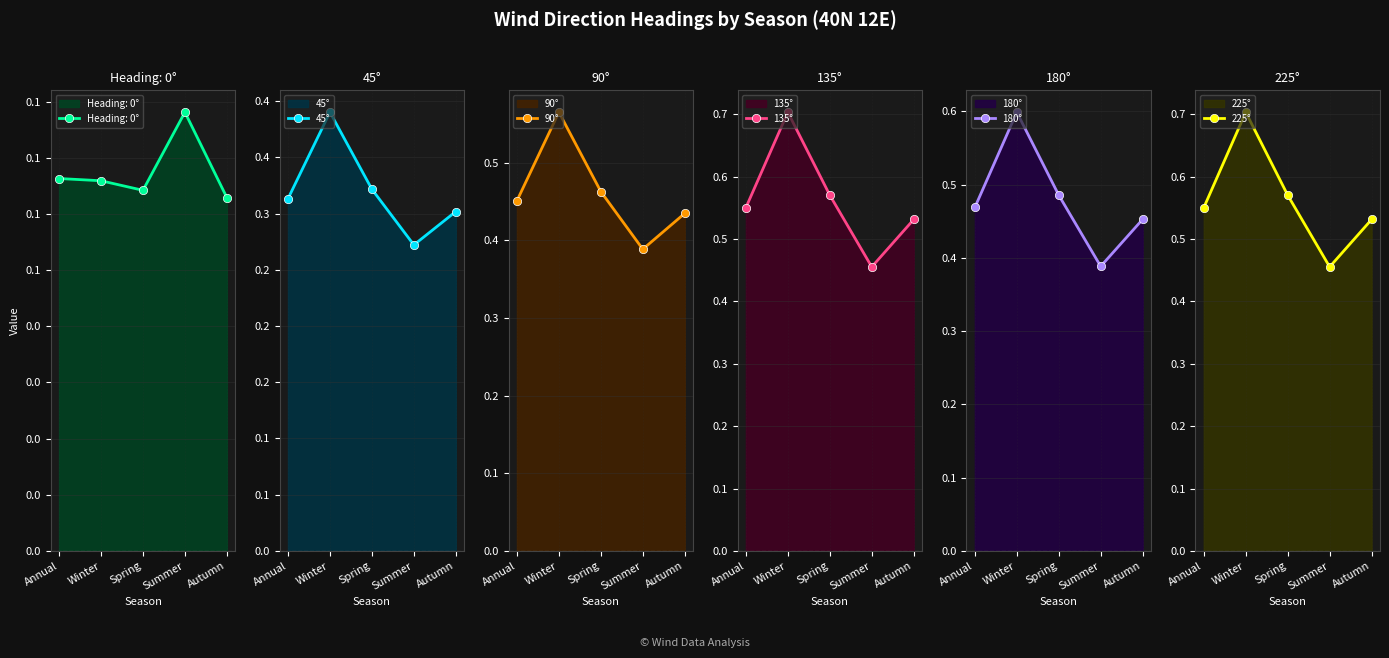

True or false: 135° and 45° intersect in this chart.

False